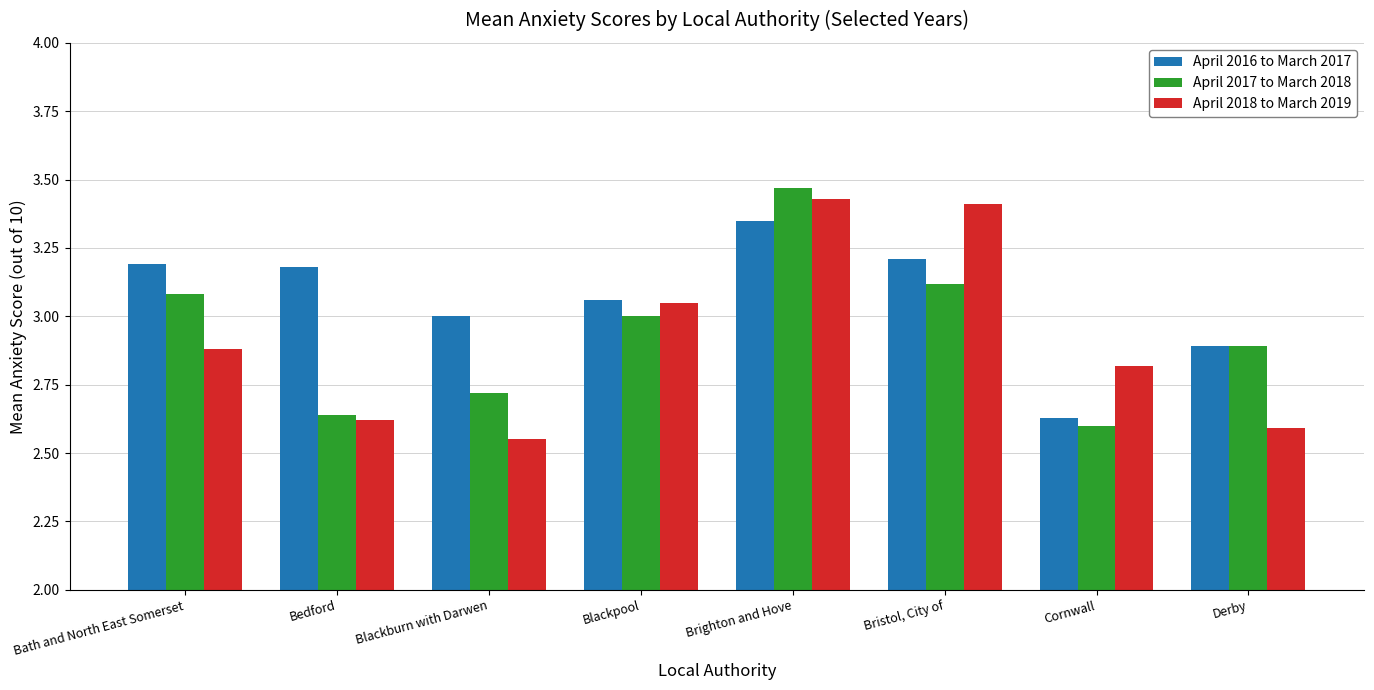

How many series are shown in this chart?

3